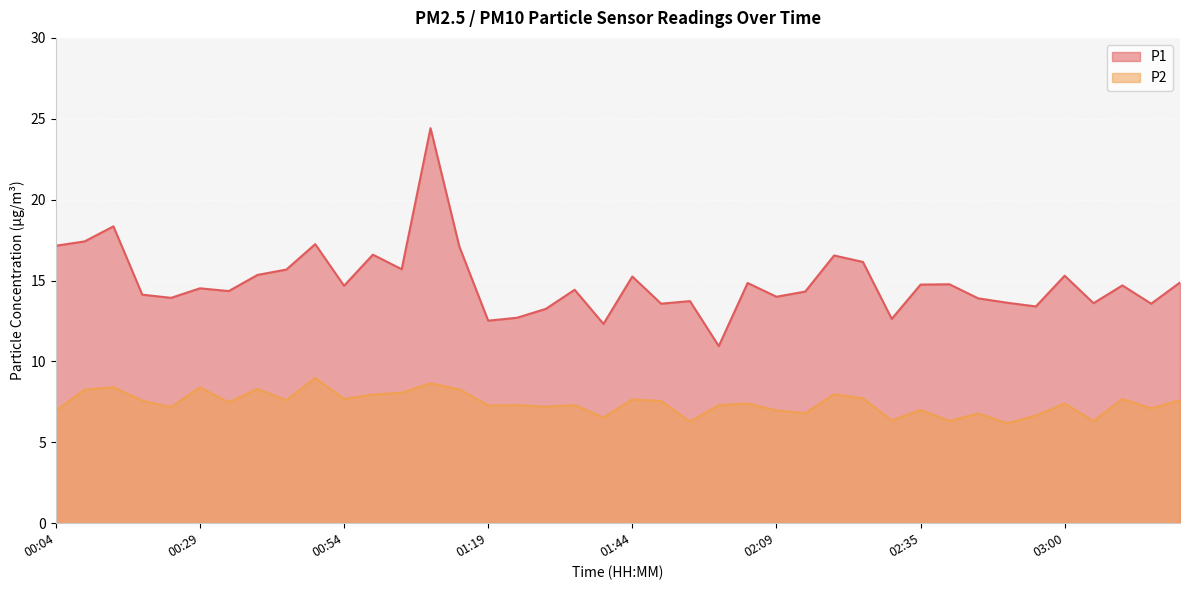

In P2, how many points are higher than both neighbors (excluding endpoints)?

14